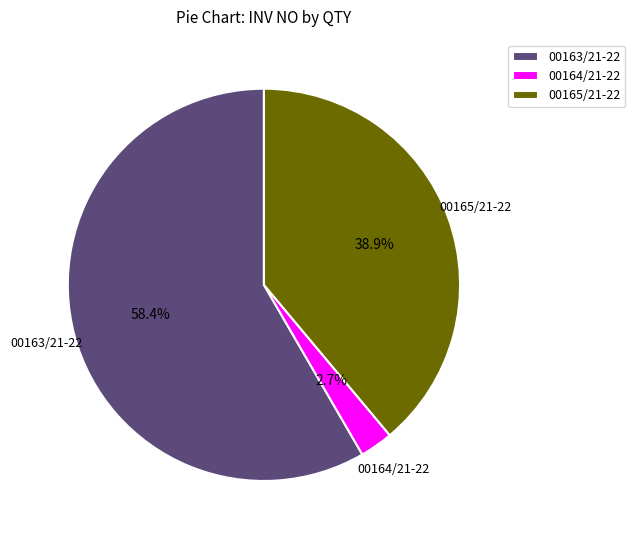

Does 00165/21-22 account for over 50% of the chart?

No